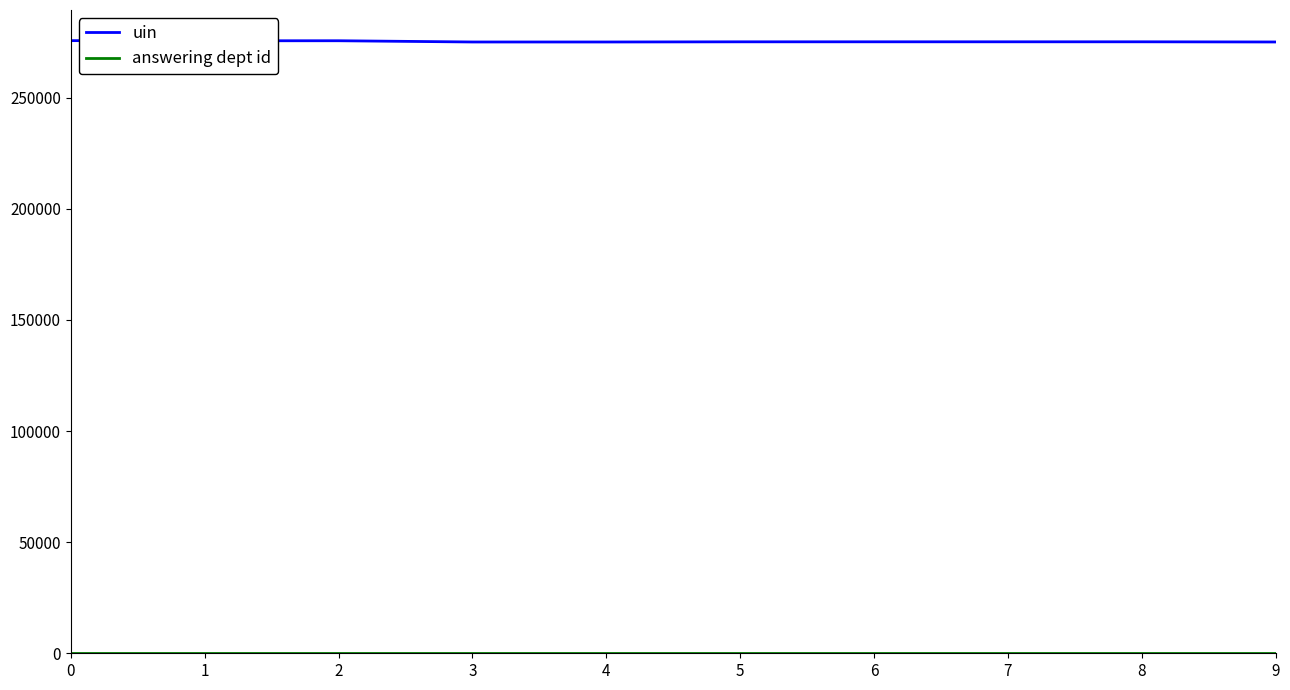

Which series has the largest total across all categories?

uin